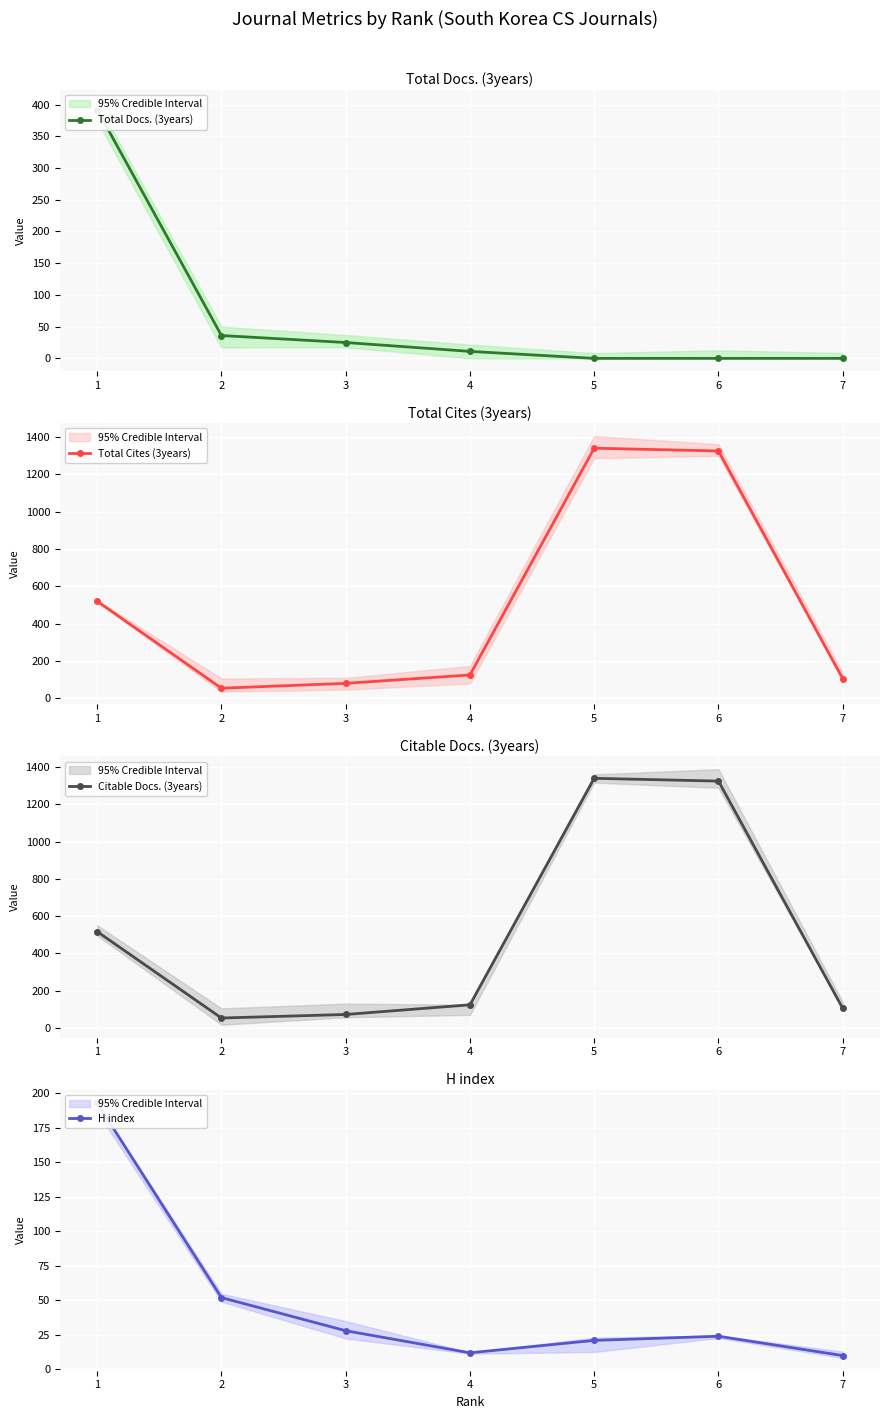

True or false: Citable Docs. (3years) has a value of 105 at 7.

True